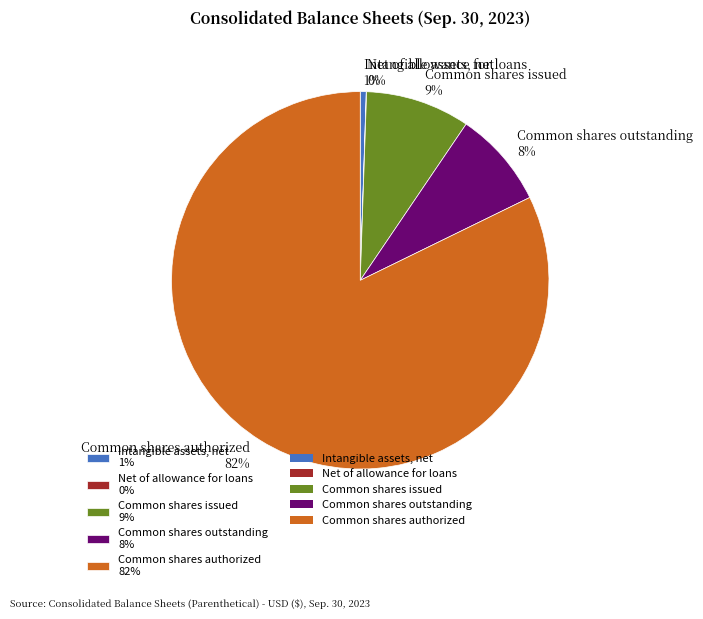

Do Intangible assets, net 1% and Common shares authorized 82% together represent more than half of the pie?

Yes